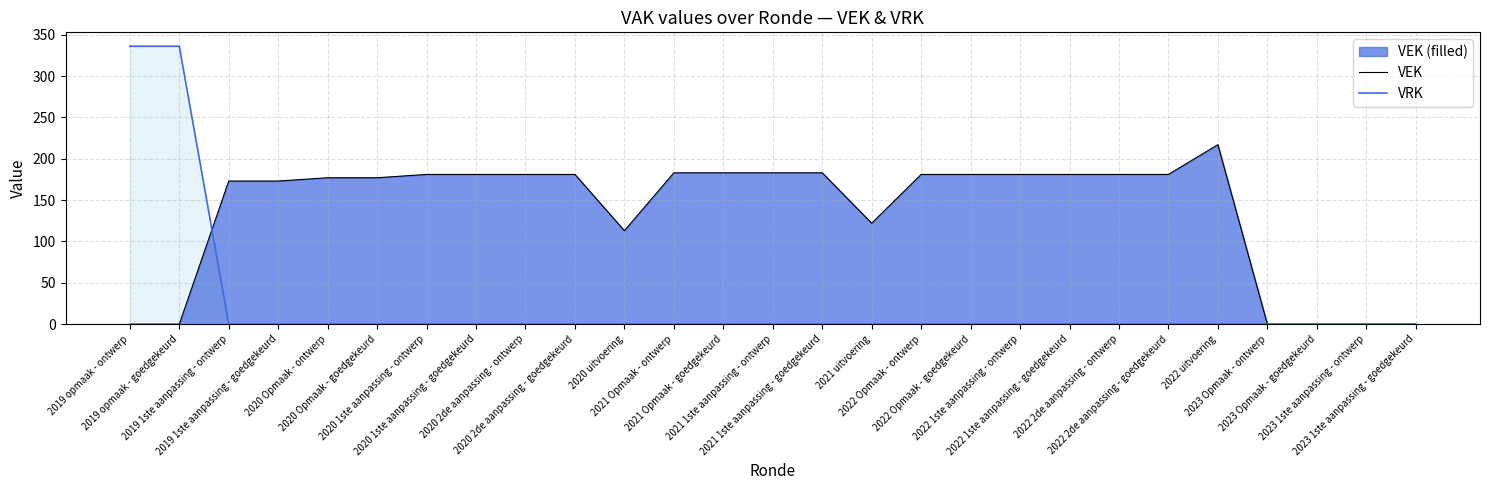

How many intersections are there between VRK and VEK?

1